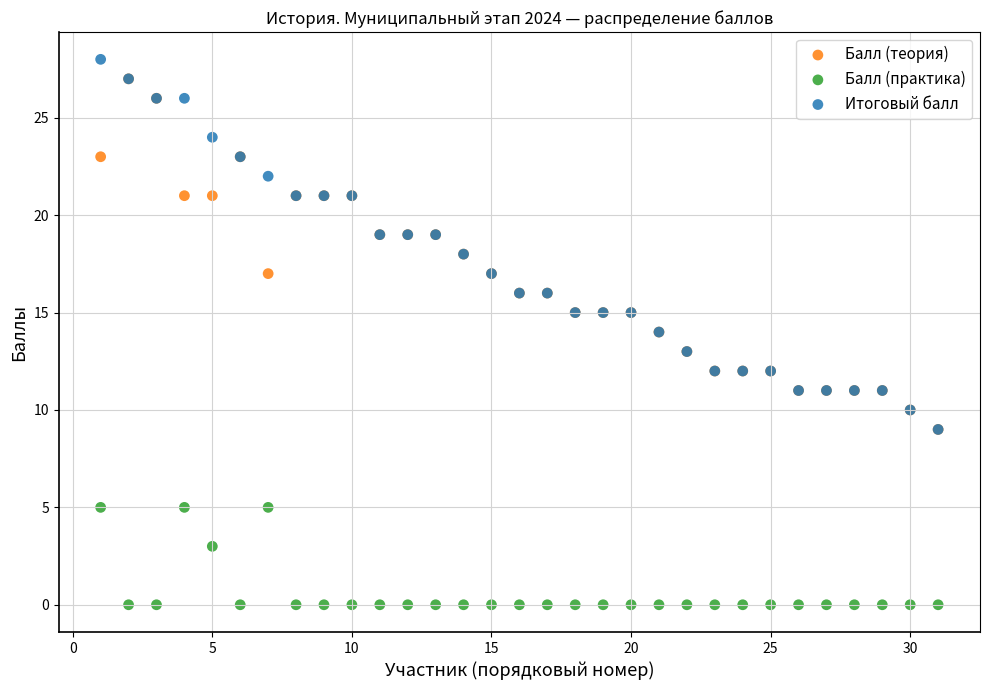

In the Балл (практика) series, what Y value is closest to 2?

3